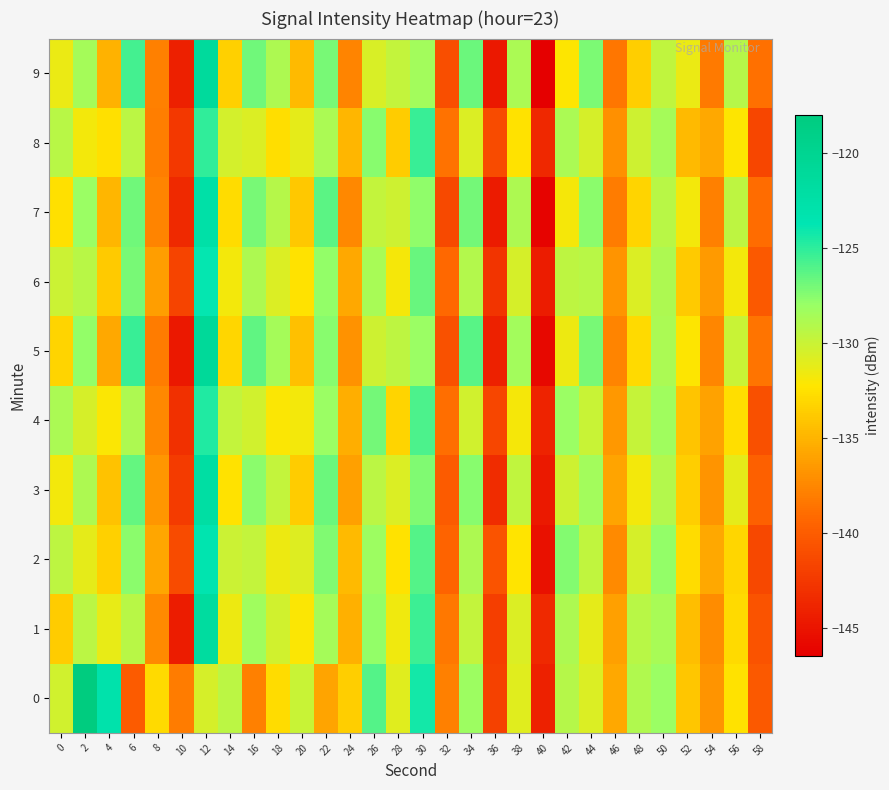

Reading right to left, transcribe all the data shown in this chart.

0: 58=-140.2	56=-132.5	54=-136.7	52=-134.0	50=-128.1	48=-128.9	46=-135.7	44=-130.8	42=-129.2	40=-144.1	38=-131.0	36=-141.9	34=-128.1	32=-137.8	30=-124.3	28=-131.0	26=-126.1	24=-133.6	22=-135.9	20=-129.9	18=-132.7	16=-137.9	14=-129.4	12=-130.5	10=-138.1	8=-132.8	6=-140.1	4=-122.9	2=-118.1	0=-130.3
1: 58=-140.6	56=-132.9	54=-137.2	52=-134.4	50=-128.6	48=-129.3	46=-136.1	44=-131.2	42=-128.9	40=-143.5	38=-130.8	36=-142.1	34=-129.7	32=-138.3	30=-125.4	28=-131.6	26=-127.8	24=-135.2	22=-128.5	20=-132.1	18=-130.3	16=-128.3	14=-131.6	12=-121.6	10=-144.4	8=-137.3	6=-129.2	4=-131.3	2=-129.4	0=-133.6
2: 58=-141.4	56=-133.1	54=-135.6	52=-132.8	50=-127.9	48=-130.5	46=-137.3	44=-129.6	42=-127.4	40=-145.2	38=-132.3	36=-140.7	34=-128.8	32=-139.5	30=-126.1	28=-132.4	26=-128.2	24=-134.6	22=-127.3	20=-130.9	18=-131.5	16=-129.8	14=-130.1	12=-123.4	10=-141.2	8=-135.8	6=-127.6	4=-133.4	2=-131.2	0=-129.5
3: 58=-139.8	56=-131.2	54=-136.8	52=-133.5	50=-129.1	48=-131.7	46=-135.9	44=-128.4	42=-130.2	40=-144.7	38=-129.6	36=-143.3	34=-127.5	32=-140.1	30=-127.3	28=-130.8	26=-129.4	24=-136.1	22=-126.7	20=-133.6	18=-129.8	16=-127.6	14=-132.4	12=-122.1	10=-142.3	8=-136.7	6=-126.5	4=-134.2	2=-128.9	0=-131.8
4: 58=-140.9	56=-132.6	54=-136.0	52=-134.1	50=-128.3	48=-129.9	46=-136.5	44=-130.0	42=-128.1	40=-144.0	38=-131.9	36=-141.5	34=-130.3	32=-138.9	30=-125.8	28=-133.2	26=-127.0	24=-135.3	22=-128.1	20=-131.7	18=-132.1	16=-130.3	14=-129.7	12=-124.6	10=-143.1	8=-137.4	6=-128.9	4=-132.1	2=-130.5	0=-128.7
5: 58=-138.5	56=-130.0	54=-137.5	52=-132.2	50=-128.7	48=-132.9	46=-137.7	44=-127.1	42=-131.5	40=-145.9	38=-128.4	36=-144.1	34=-126.2	32=-140.8	30=-128.1	28=-129.5	26=-130.2	24=-136.9	22=-127.5	20=-134.3	18=-128.5	16=-126.4	14=-133.1	12=-120.9	10=-144.8	8=-138.1	6=-125.3	4=-135.6	2=-127.8	0=-133.2
6: 58=-140.2	56=-131.8	54=-136.4	52=-133.7	50=-128.9	48=-130.8	46=-136.8	44=-129.3	42=-129.5	40=-144.4	38=-130.5	36=-142.8	34=-129.1	32=-139.2	30=-126.6	28=-131.9	26=-128.6	24=-135.7	22=-127.9	20=-132.4	18=-130.7	16=-128.9	14=-131.8	12=-123.8	10=-141.7	8=-136.2	6=-127.1	4=-133.7	2=-129.3	0=-130.1
7: 58=-139.0	56=-129.5	54=-137.9	52=-131.7	50=-129.3	48=-133.2	46=-138.1	44=-127.6	42=-131.9	40=-146.2	38=-128.9	36=-144.5	34=-127.0	32=-141.3	30=-127.7	28=-130.2	26=-129.8	24=-137.4	22=-126.3	20=-133.9	18=-129.2	16=-127.1	14=-132.7	12=-122.5	10=-143.5	8=-137.6	6=-126.8	4=-134.9	2=-128.1	0=-132.5
8: 58=-141.5	56=-132.2	54=-135.7	52=-134.6	50=-128.5	48=-130.2	46=-137.0	44=-130.5	42=-128.7	40=-143.7	38=-132.4	36=-141.2	34=-130.8	32=-138.6	30=-125.3	28=-133.6	26=-127.5	24=-134.9	22=-128.7	20=-131.2	18=-132.6	16=-130.8	14=-130.4	12=-125.1	10=-142.6	8=-138.0	6=-129.4	4=-132.5	2=-131.7	0=-129.3
9: 58=-138.8	56=-129.2	54=-138.2	52=-131.4	50=-129.6	48=-133.5	46=-138.4	44=-127.2	42=-132.2	40=-146.5	38=-128.7	36=-144.8	34=-126.7	32=-141.0	30=-128.4	28=-129.8	26=-130.6	24=-137.7	22=-127.1	20=-134.6	18=-128.8	16=-126.8	14=-133.4	12=-121.3	10=-144.2	8=-137.9	6=-125.6	4=-135.1	2=-128.5	0=-131.4